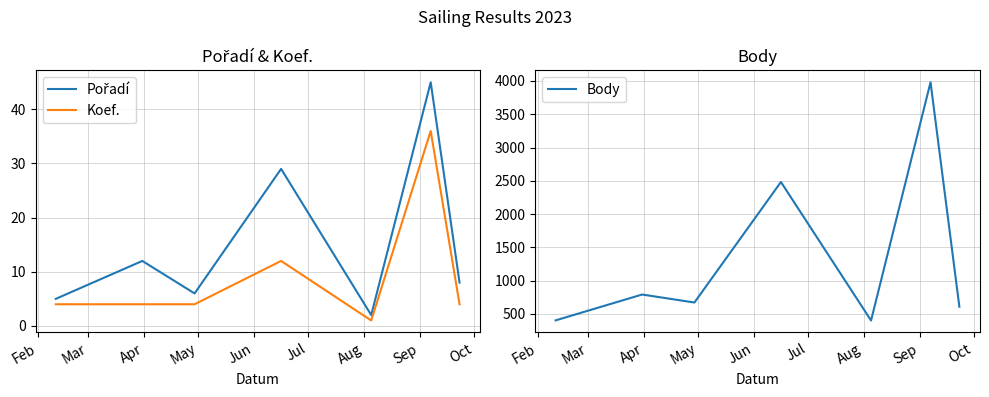

What is the highest value of the Body series?

3980